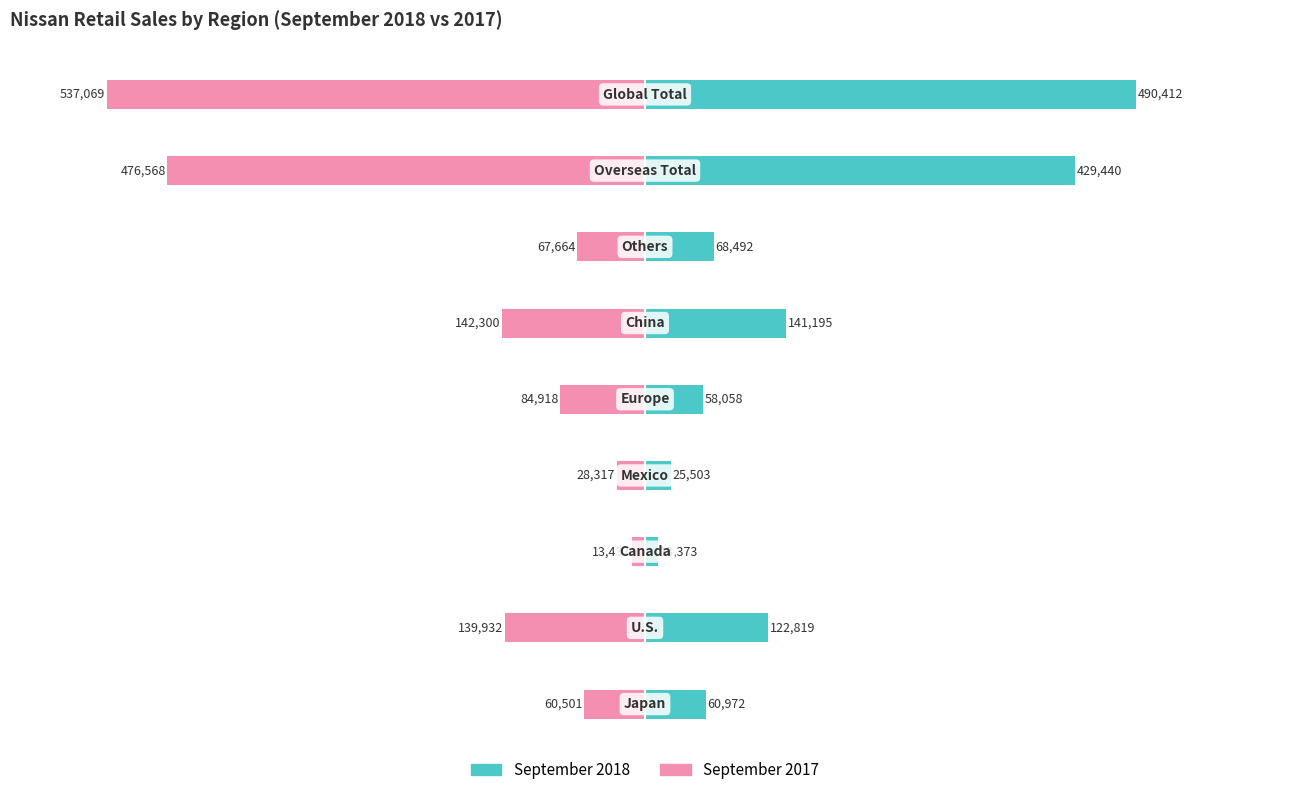

Between 3 and 1, which is larger?

1